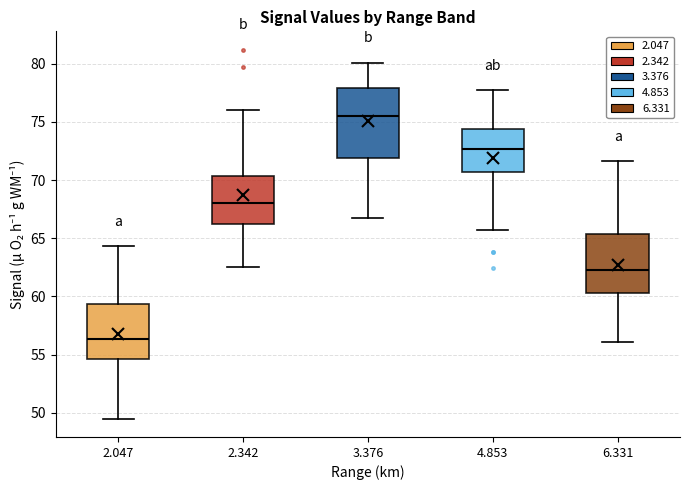

Reading left to right, transcribe this box plot: for each box, give where its median line is, the range the box spans, and where its two whiskers end, as read against the y-axis. The values are not printed on the chart, so give them approximately, as read against the axis.

2.047: median 56.5, box 54.5 to 59.5, whiskers 49.5 to 64.5
2.342: median 68.0, box 66.0 to 70.5, whiskers 62.5 to 76.0
3.376: median 75.5, box 72.0 to 78.0, whiskers 66.5 to 80.0
4.853: median 72.5, box 70.5 to 74.5, whiskers 65.5 to 77.5
6.331: median 62.5, box 60.5 to 65.5, whiskers 56.0 to 71.5